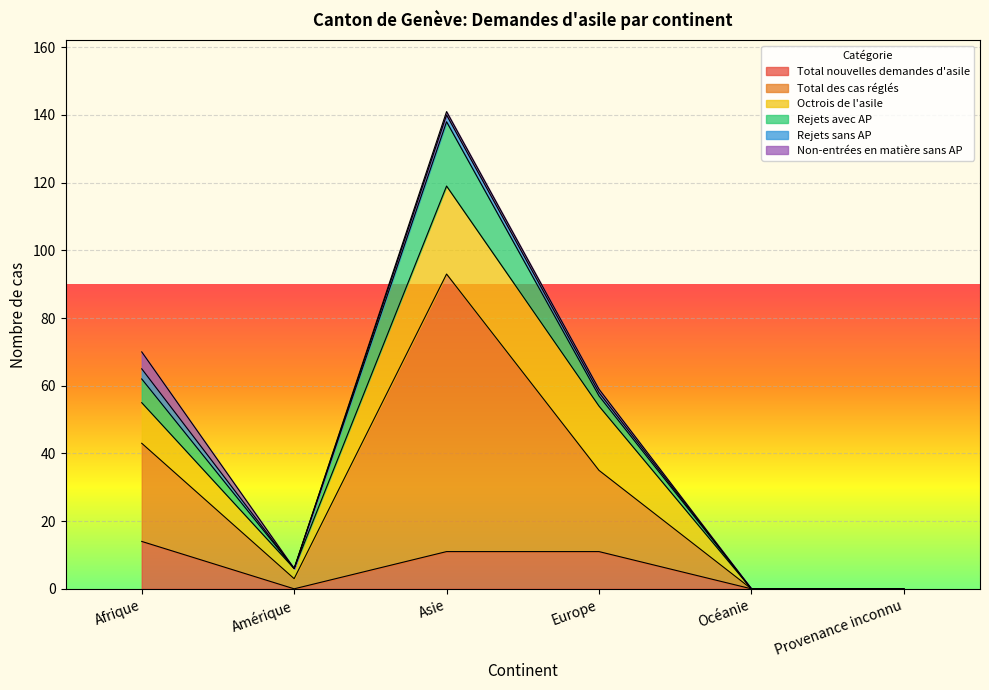

How many lines are shown in the chart?

6